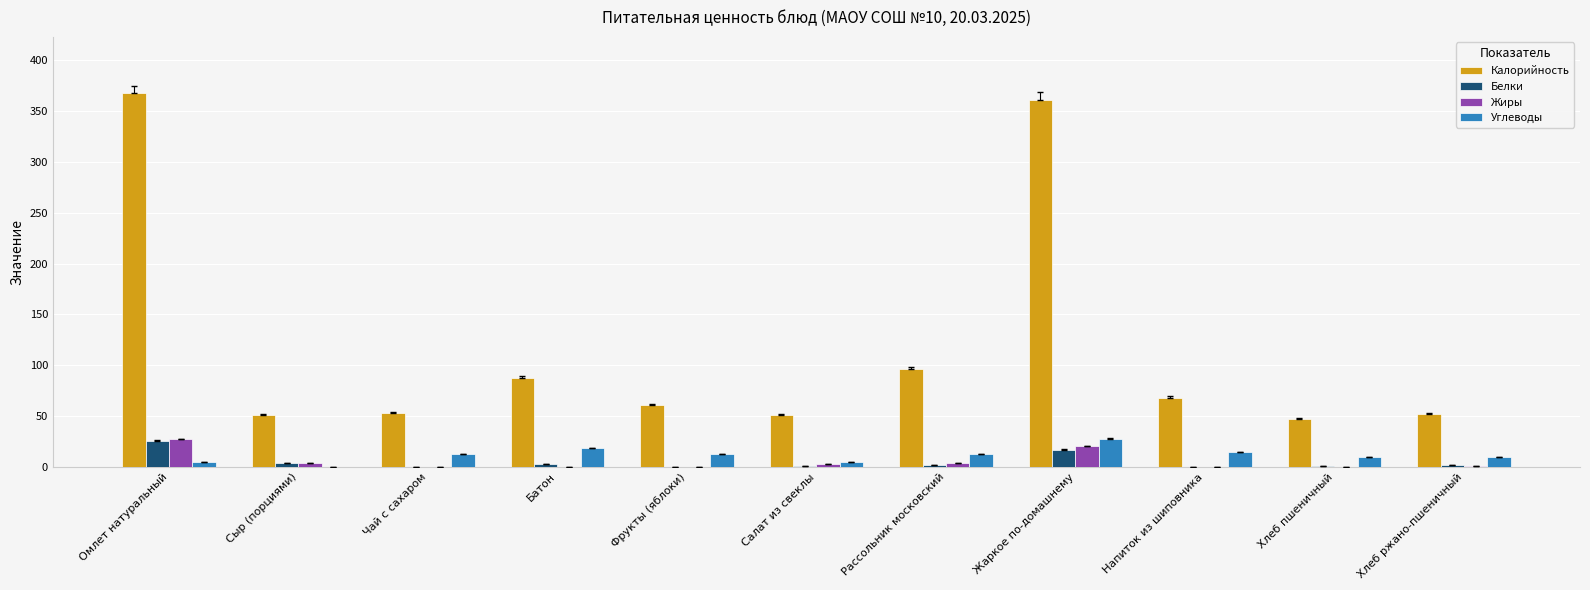

Between Омлет натуральный and Хлеб пшеничный, which series saw the biggest shift?

Калорийность